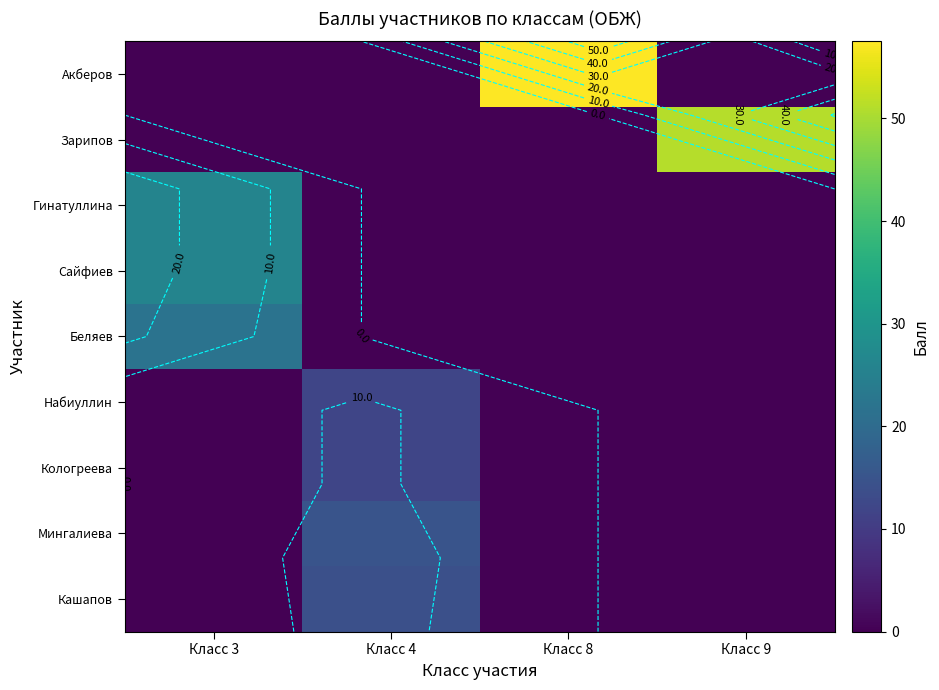

At which label does Сайфиев reach its peak?

Класс 3